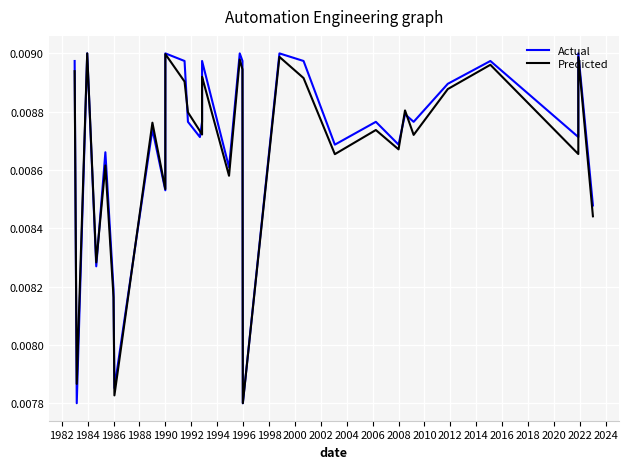

In Actual, how many points are higher than both neighbors (excluding endpoints)?

10